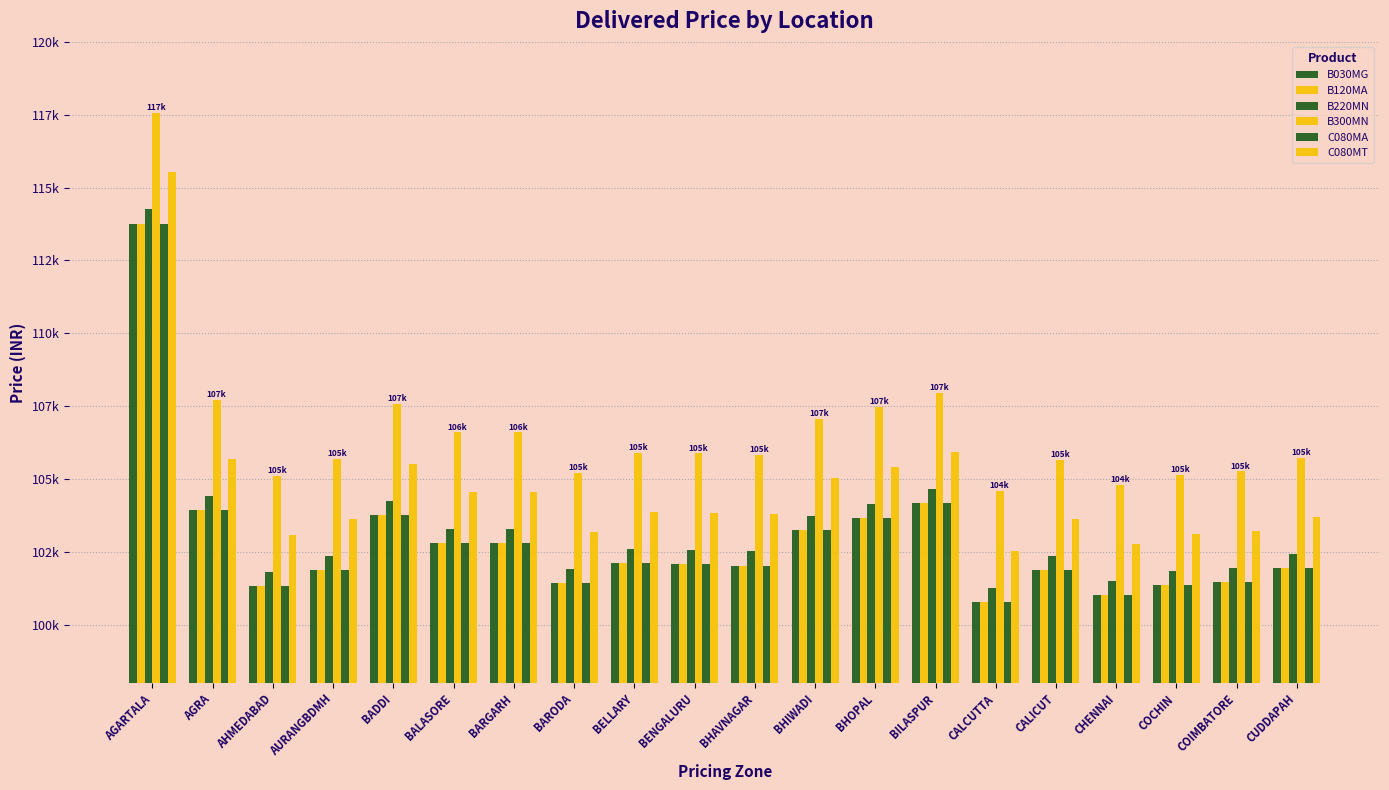

True or false: C080MT has a value of 105420 at BHOPAL.

True